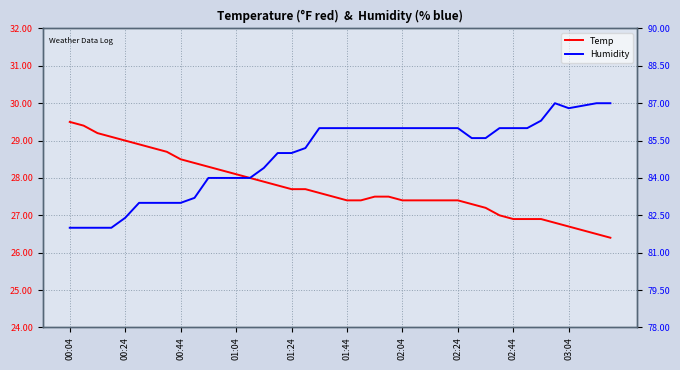

True or false: Temp has more than 2 points higher than both neighbors.

False